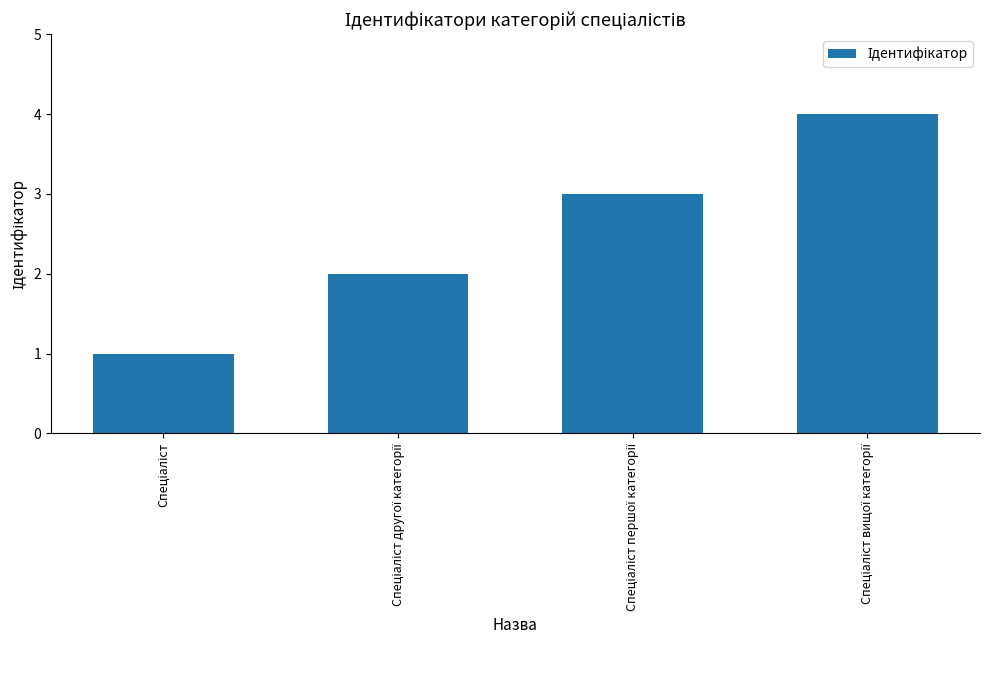

Are the bars grouped side by side (vs. stacked)?

No